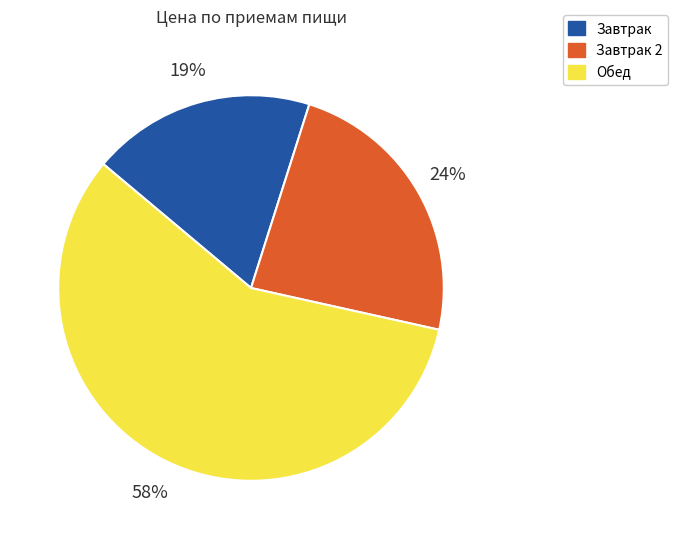

To the nearest percent, what portion does Завтрак represent?

19%